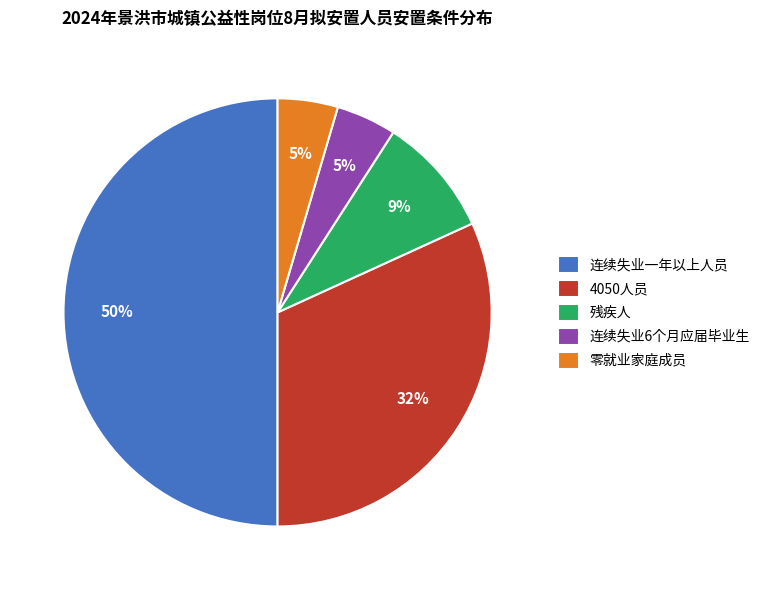

Is it true that 连续失业6个月应届毕业生 is 5% of the pie?

True